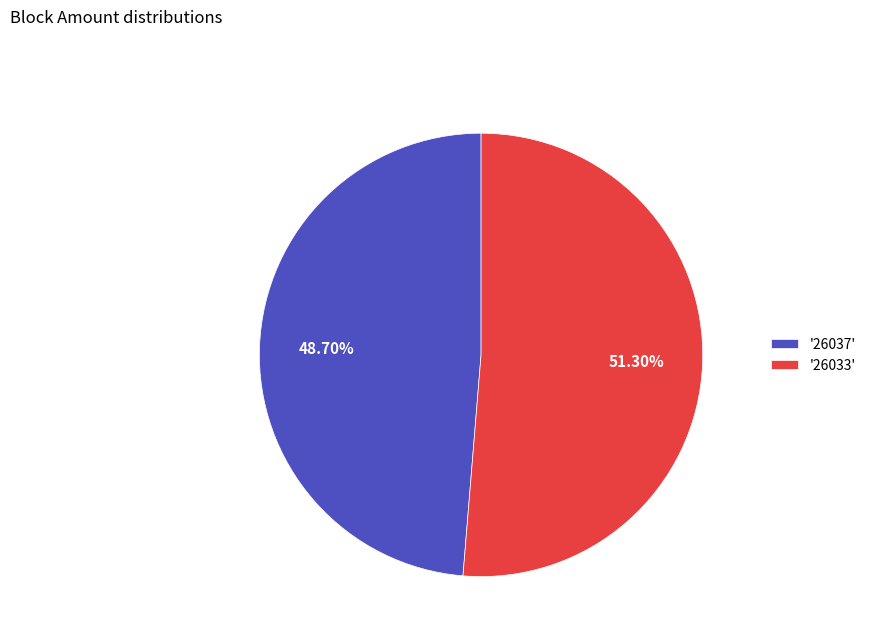

What is the ratio of the value at '26037' to the value at '26033'?

0.9